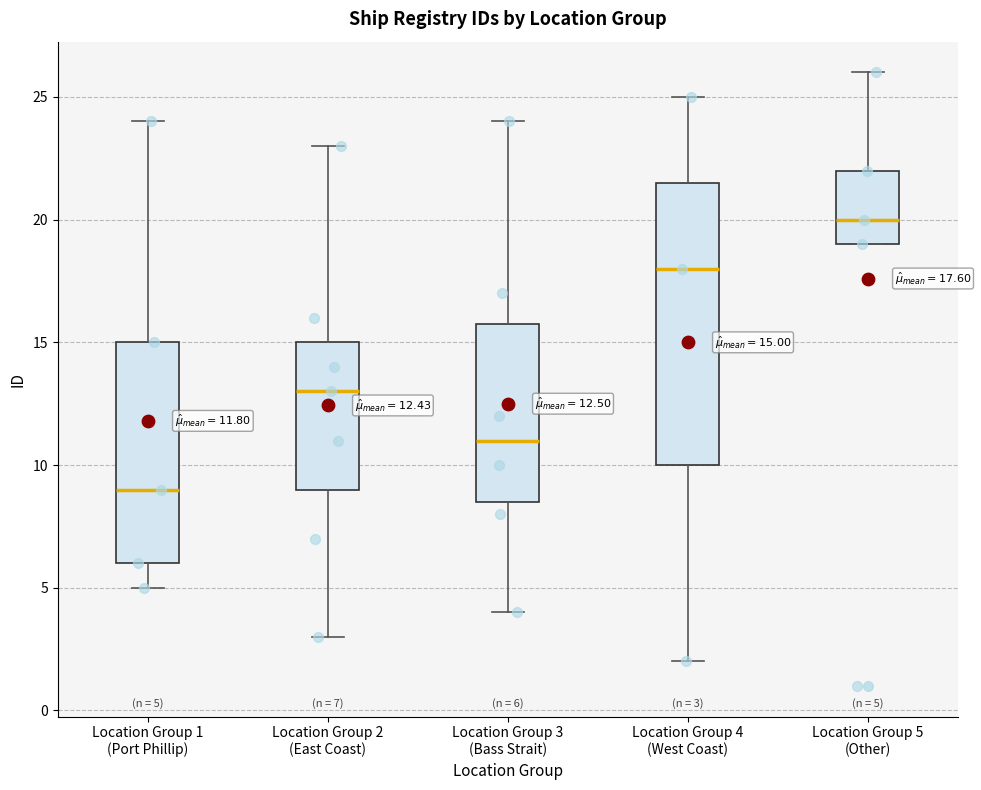

Which box's median line is the lowest?

Location Group 1 (Port Phillip)